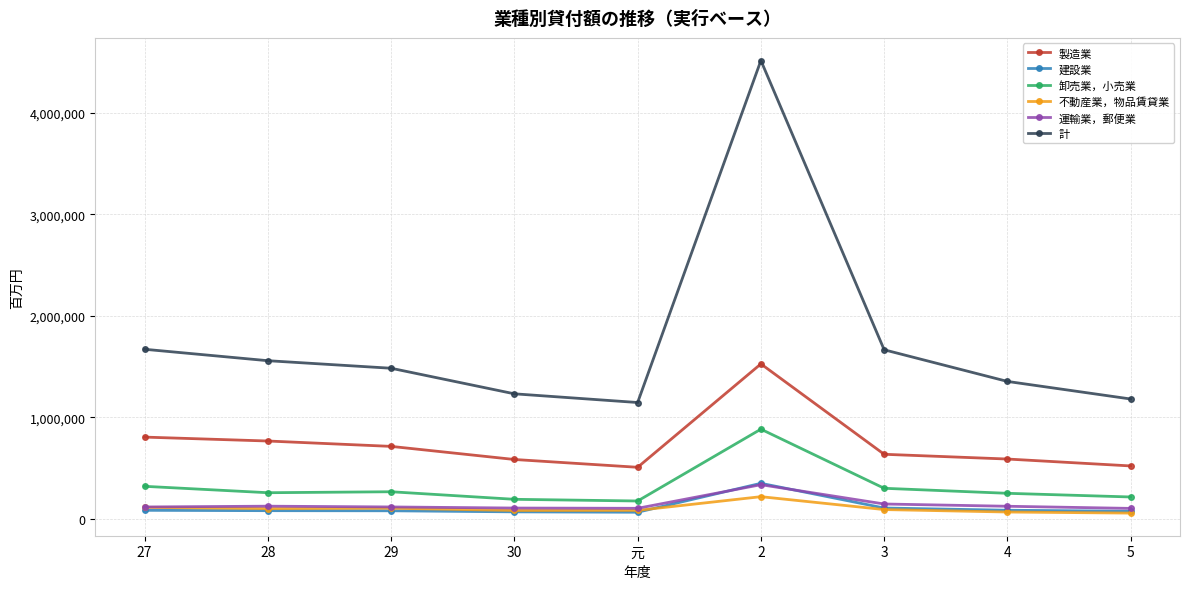

How many data points does each series have?

9